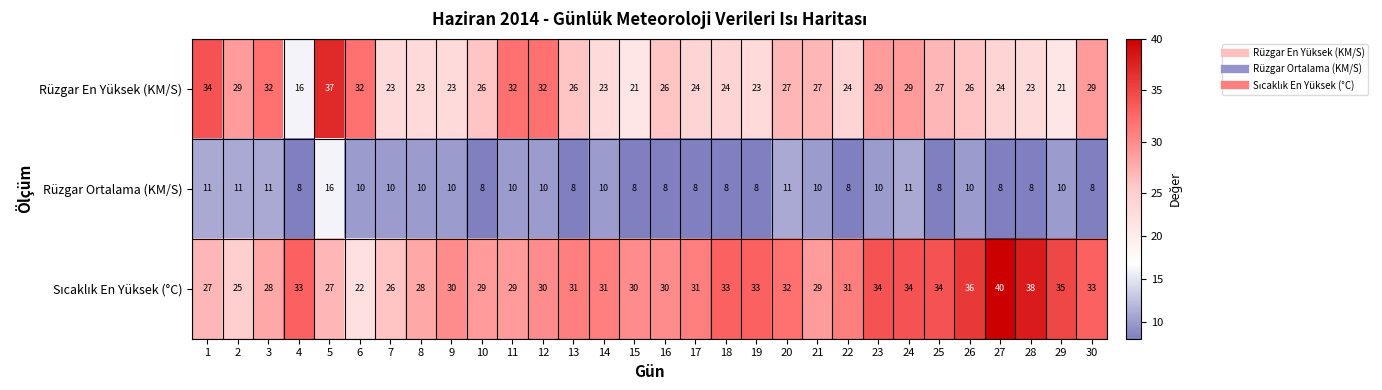

Count the Rüzgar Ortalama (KM/S) values in the range 8 to 10.

24